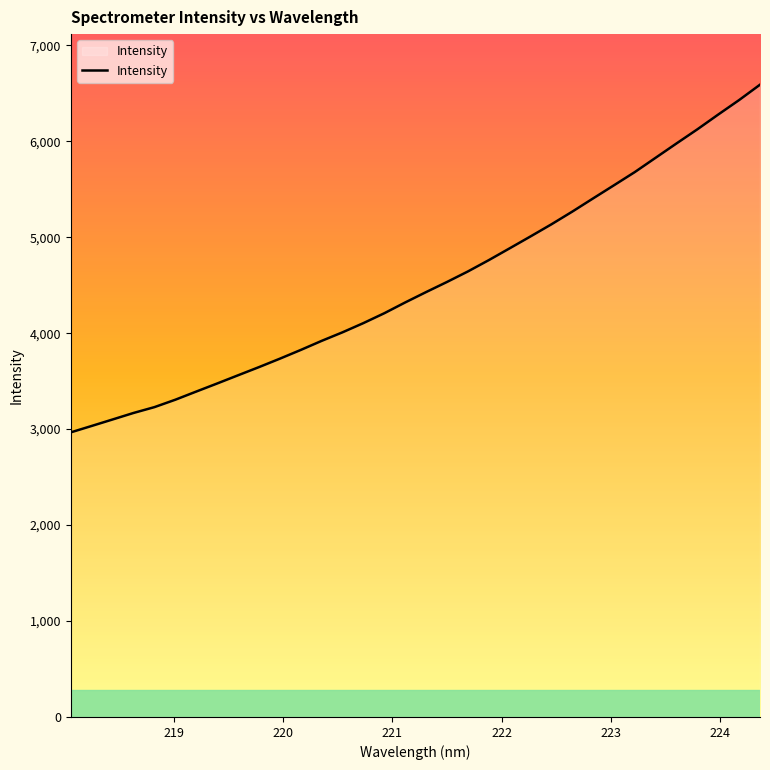

What is the difference between the maximum and minimum values?

3623.3